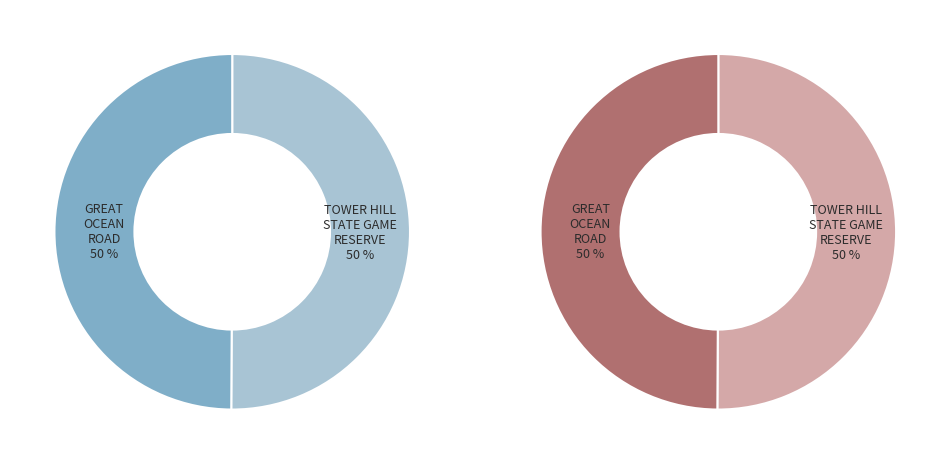

Count the number of slices in the pie.

2